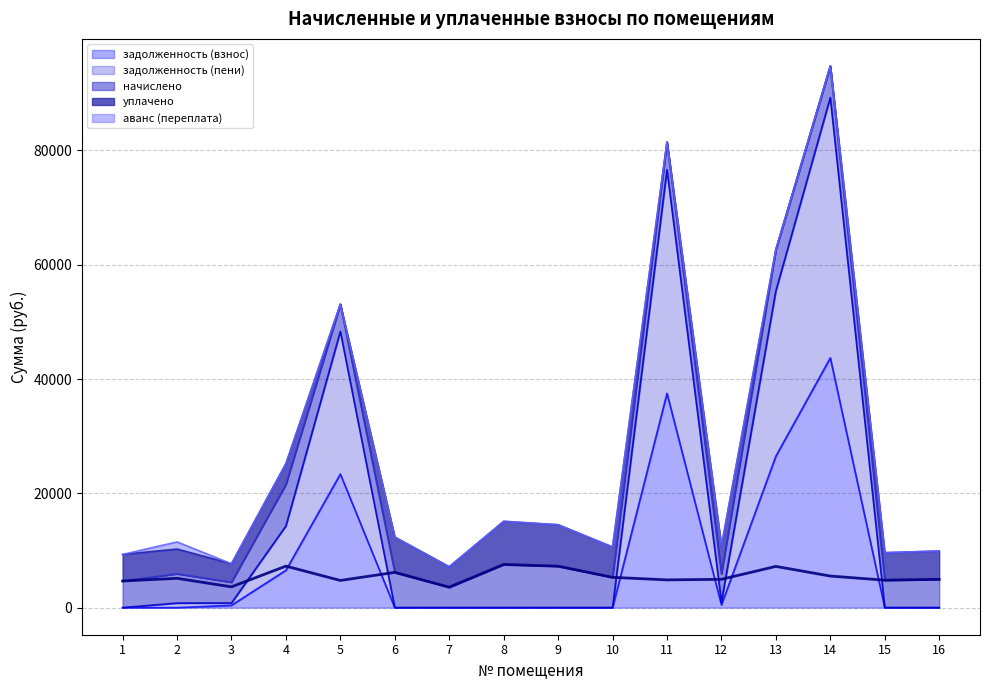

How many interior local peaks does the начислено series have?

5